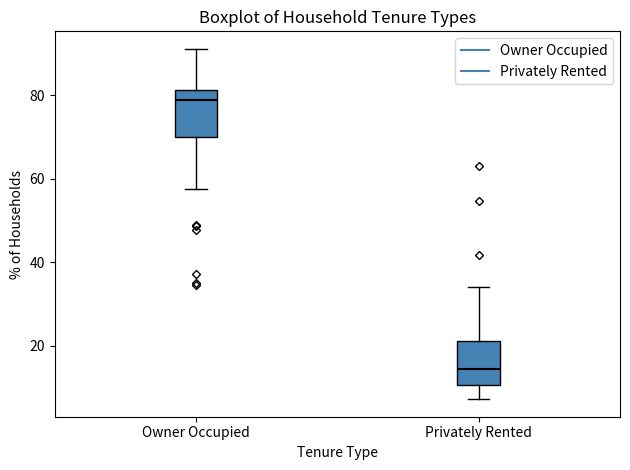

Reading left to right, read every box against the y-axis: the position of its median line, the range the box covers, and the ends of its whiskers. The values are not printed on the chart, so give them approximately, as read against the axis.

Owner Occupied: median 78, box 70 to 82, whiskers 58 to 92
Privately Rented: median 14, box 10 to 22, whiskers 8 to 34